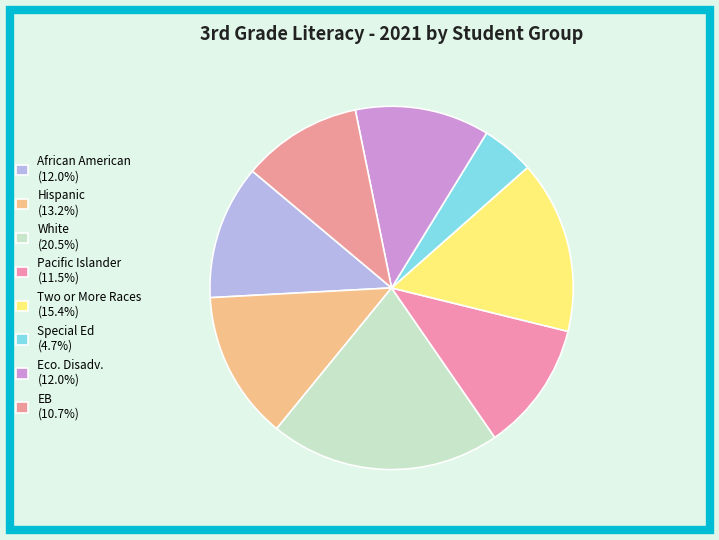

What is the largest slice in the pie chart?

White